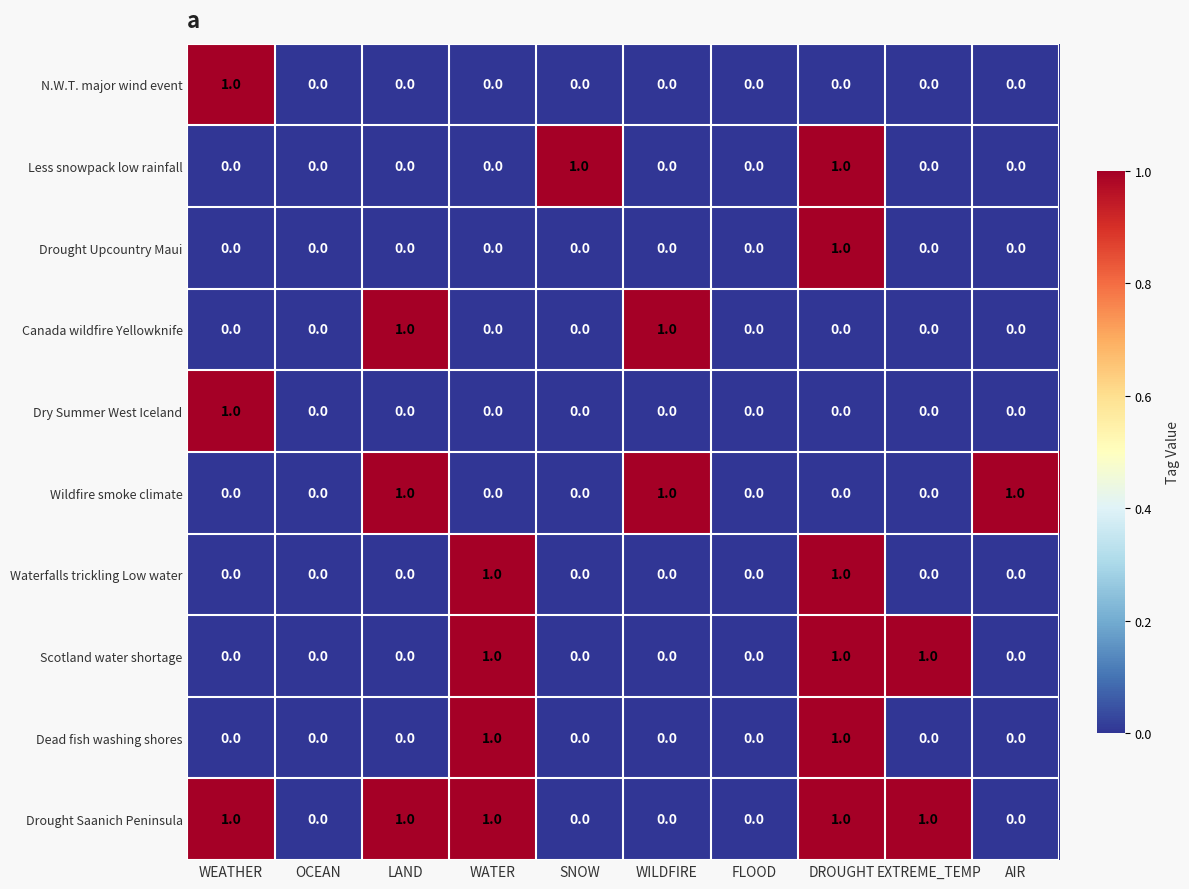

Which series has the largest total across all categories?

Drought Saanich Peninsula